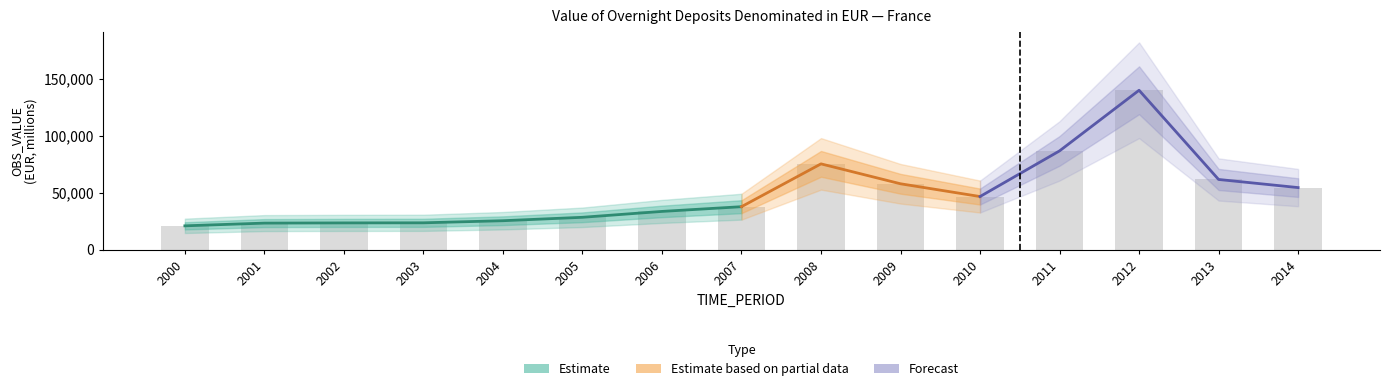

Rank the categories by value from highest to lowest.

2012, 2011, 2008, 2013, 2009, 2014, 2010, 2007, 2006, 2005, 2004, 2003, 2002, 2001, 2000